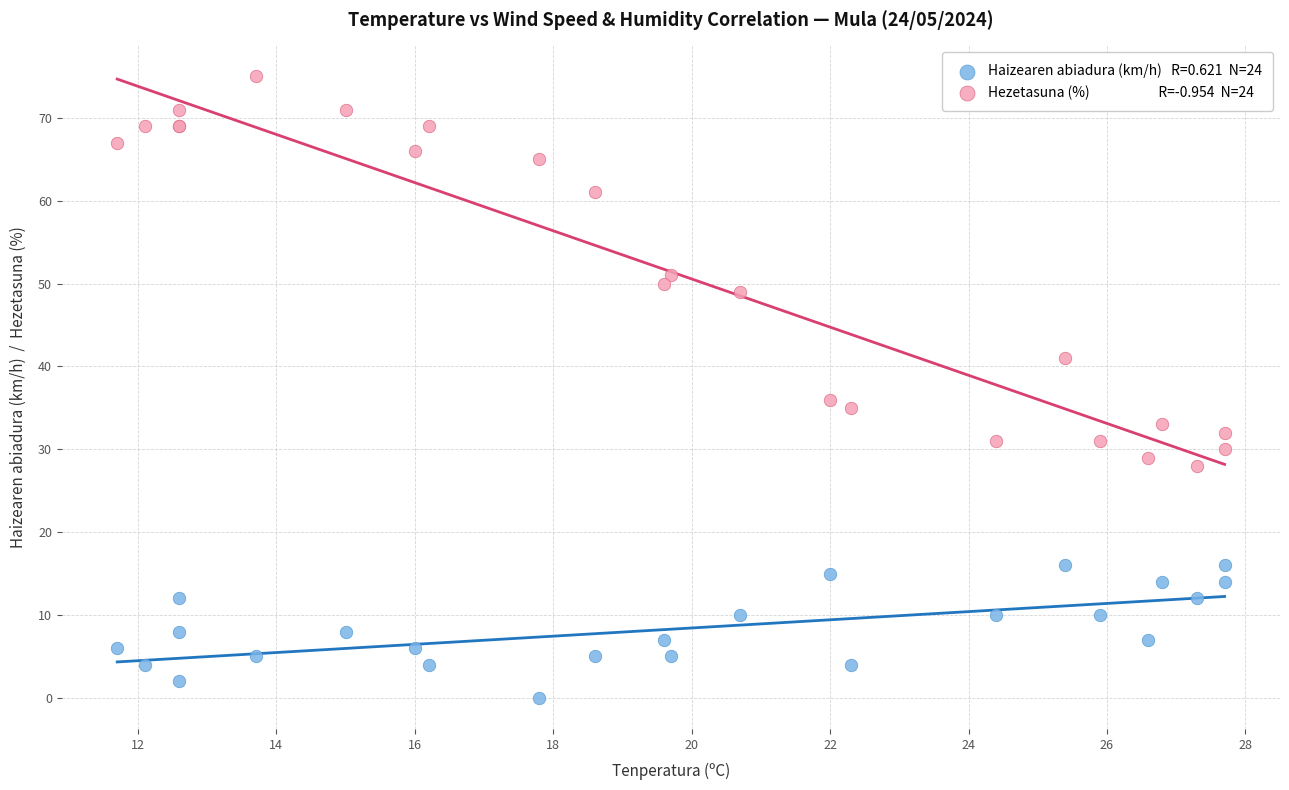

Across all series, what Y value is closest to 37?

36